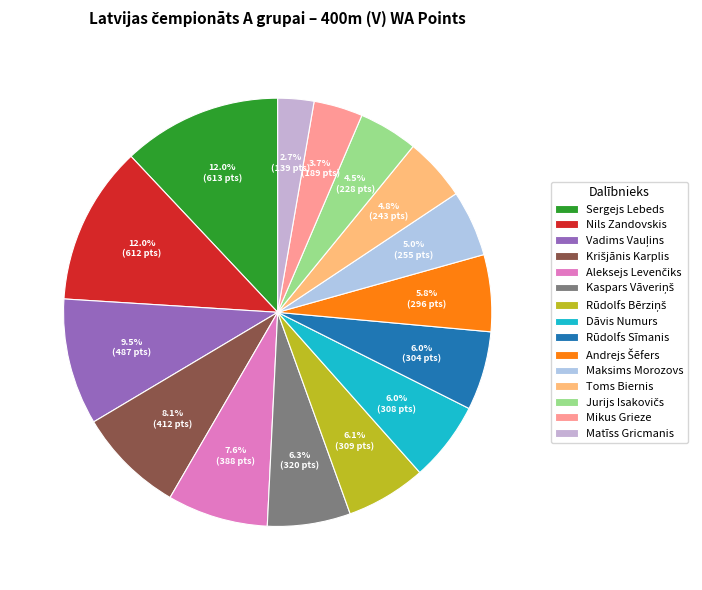

What is the ratio of the value at Dāvis Numurs to the value at Nils Zandovskis?

0.5